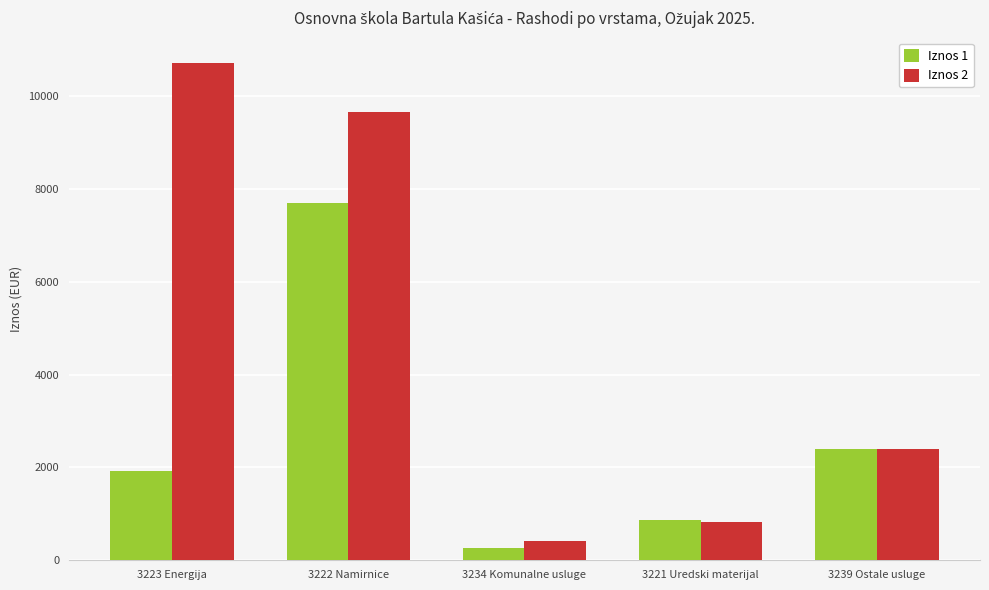

What is the value of the Iznos 2 bar at the 5th from the left?

2401.7